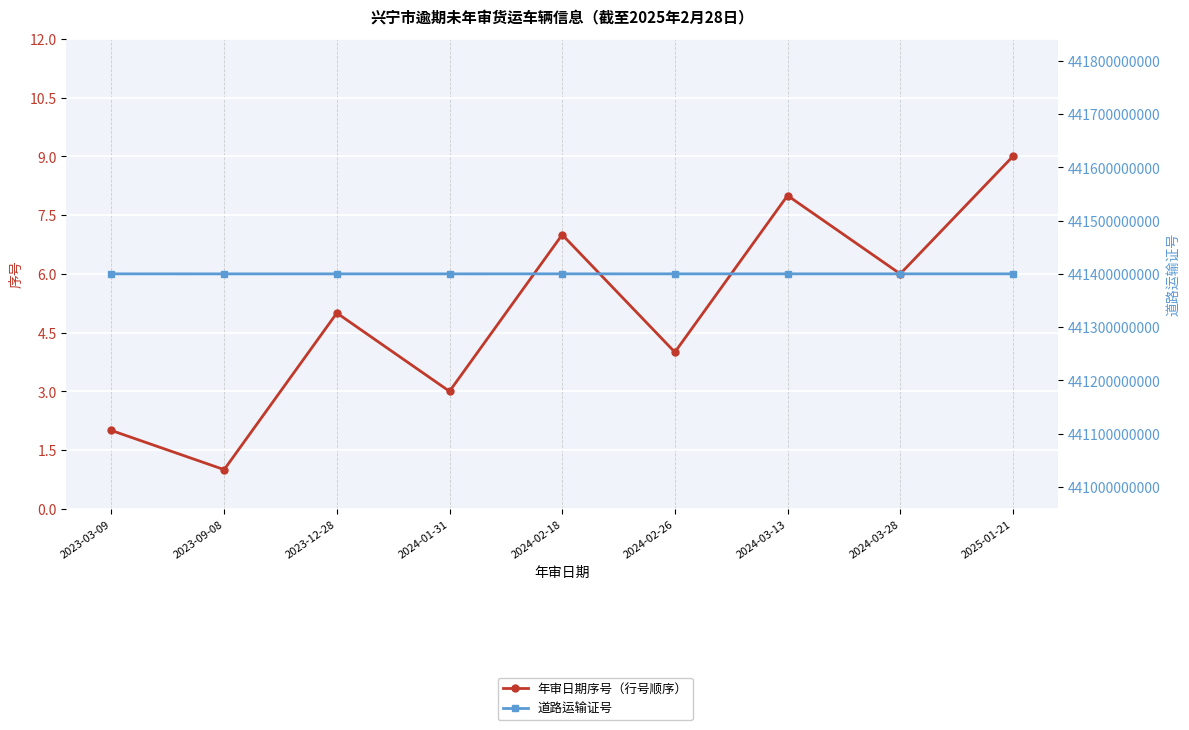

Which has a higher value, 2024-01-31 or 2023-12-28?

2023-12-28